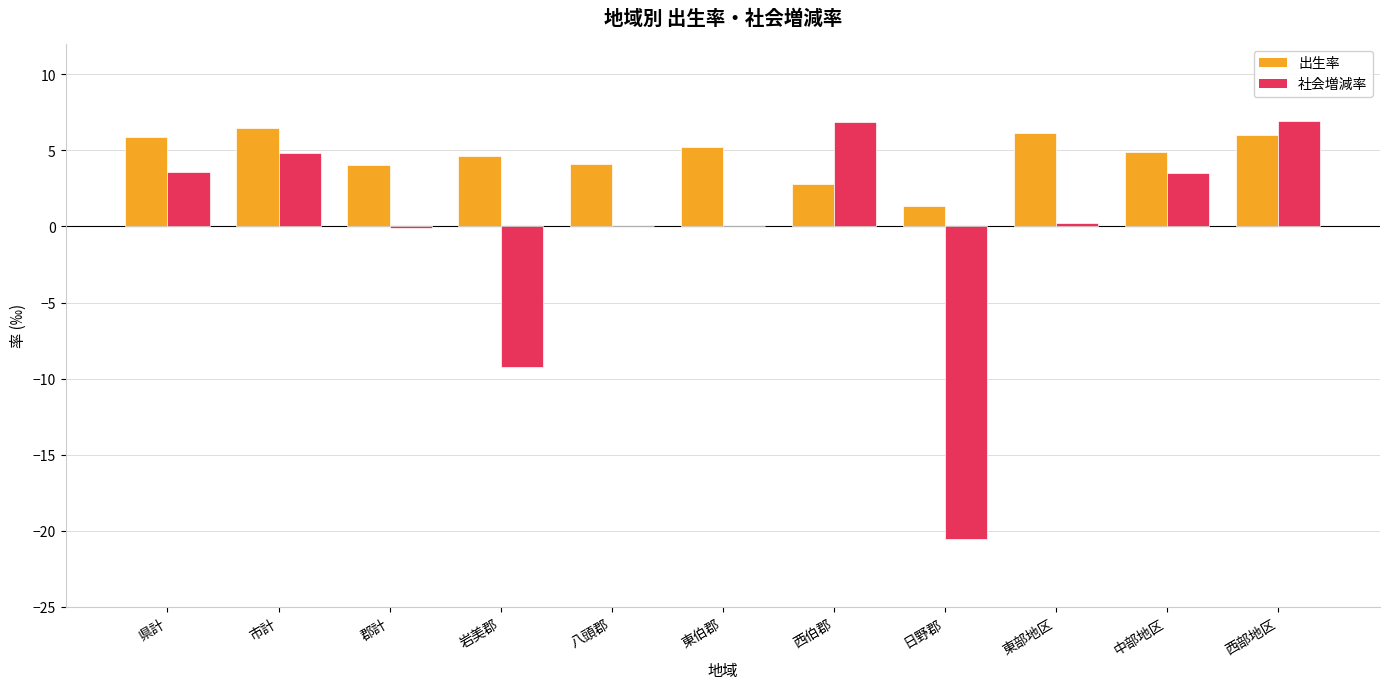

Which series changed the most between 郡計 and 岩美郡?

社会増減率